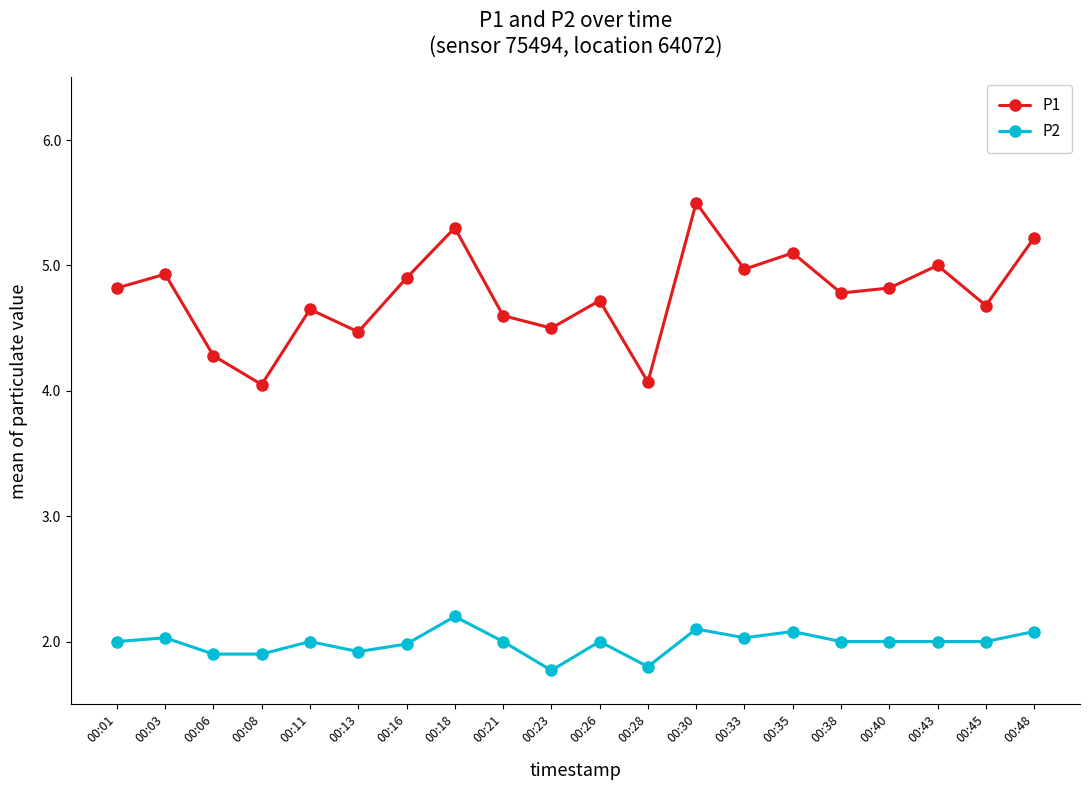

Which category has the highest value across all series?

00:30